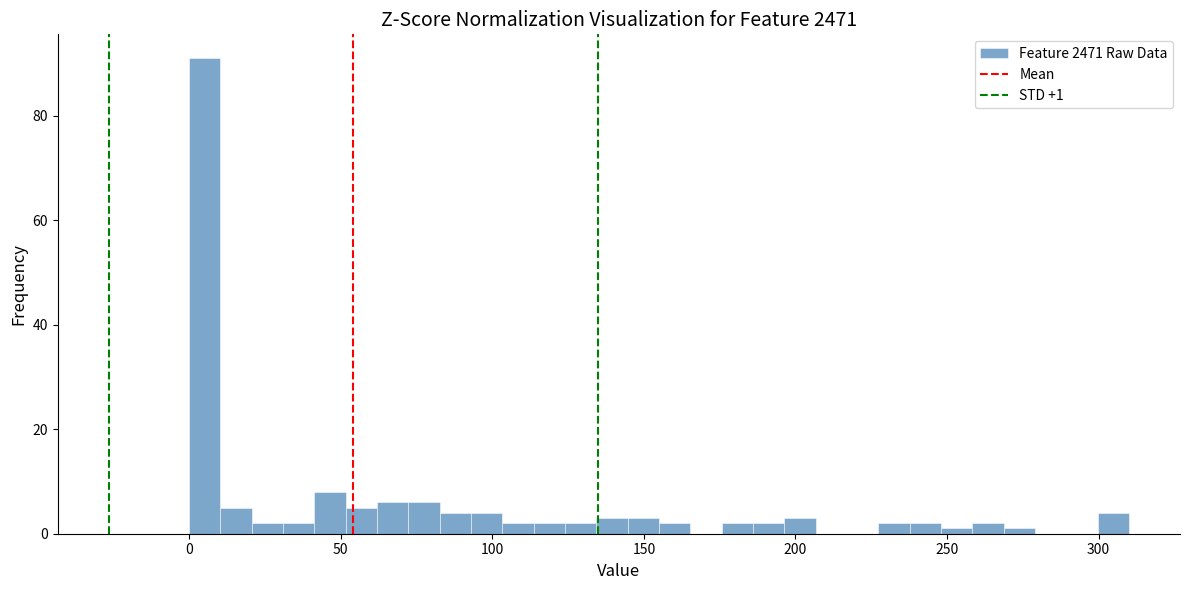

Read against the x-axis, roughly where is the centre of the tallest bar?

5